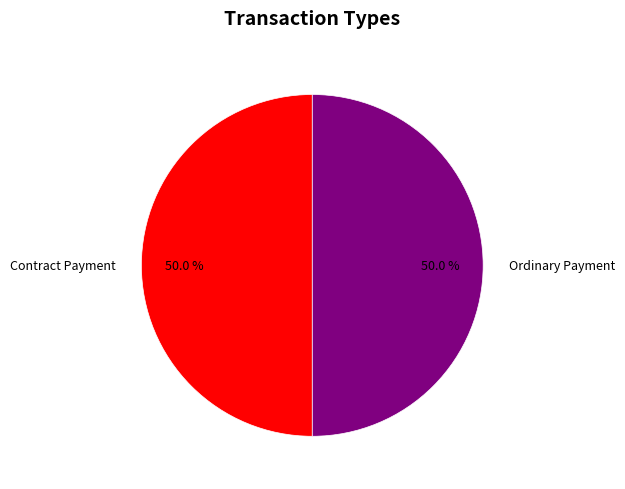

Do Ordinary Payment and Contract Payment together represent more than half of the pie?

Yes